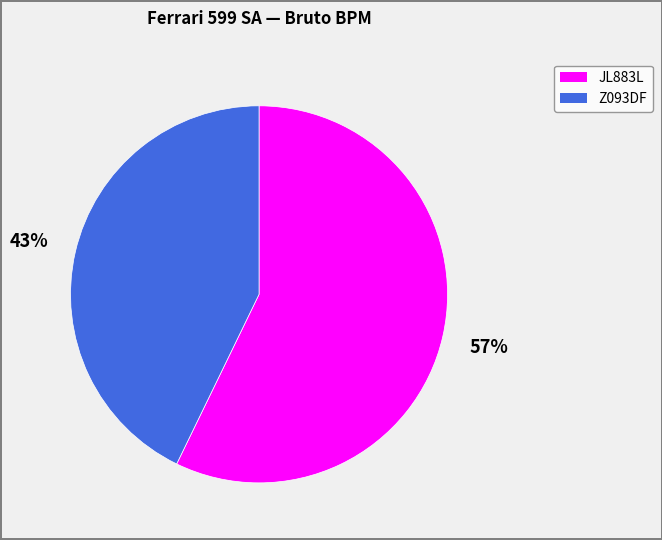

Is it true that Z093DF is 30% of the pie?

False